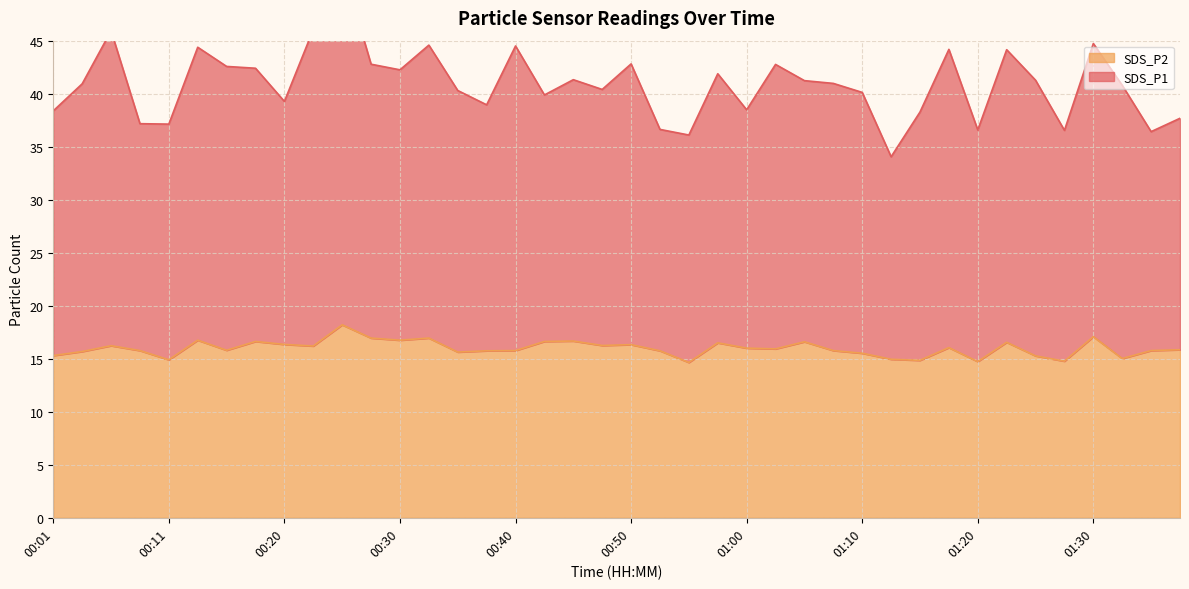

Where is SDS_P2 nearest to the value 16?

01:00